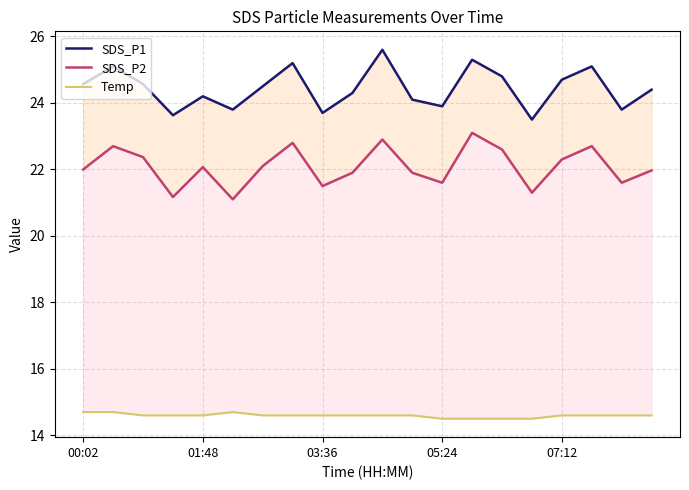

Is it true that SDS_P1 equals 23.8 at 5?

True